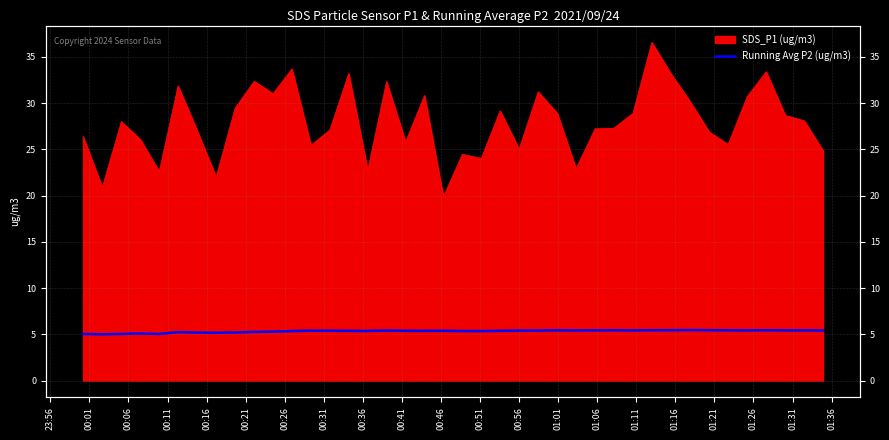

Does the chart display data point markers on the line(s)?

No